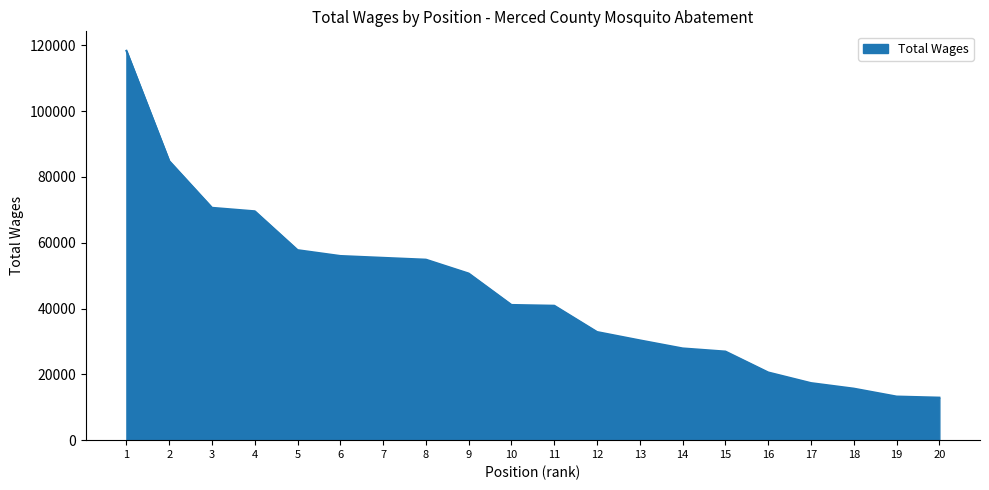

Where does the data first go above 41073?

1